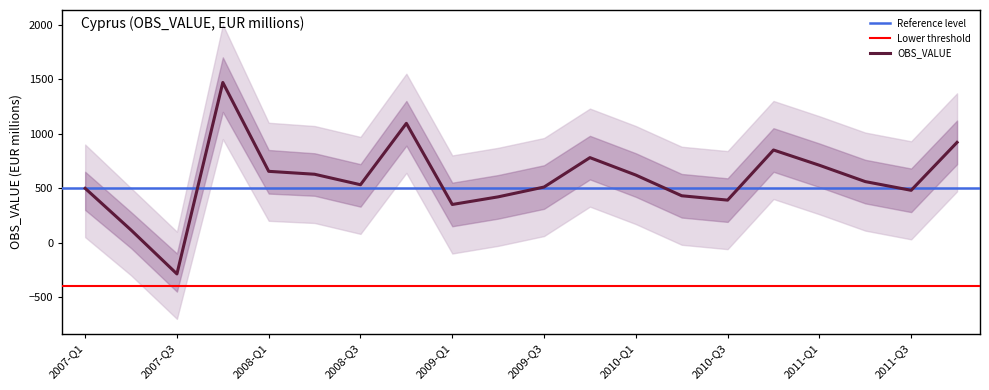

The chart shows a value of 454.9 at 2010-Q4. True or false?

False